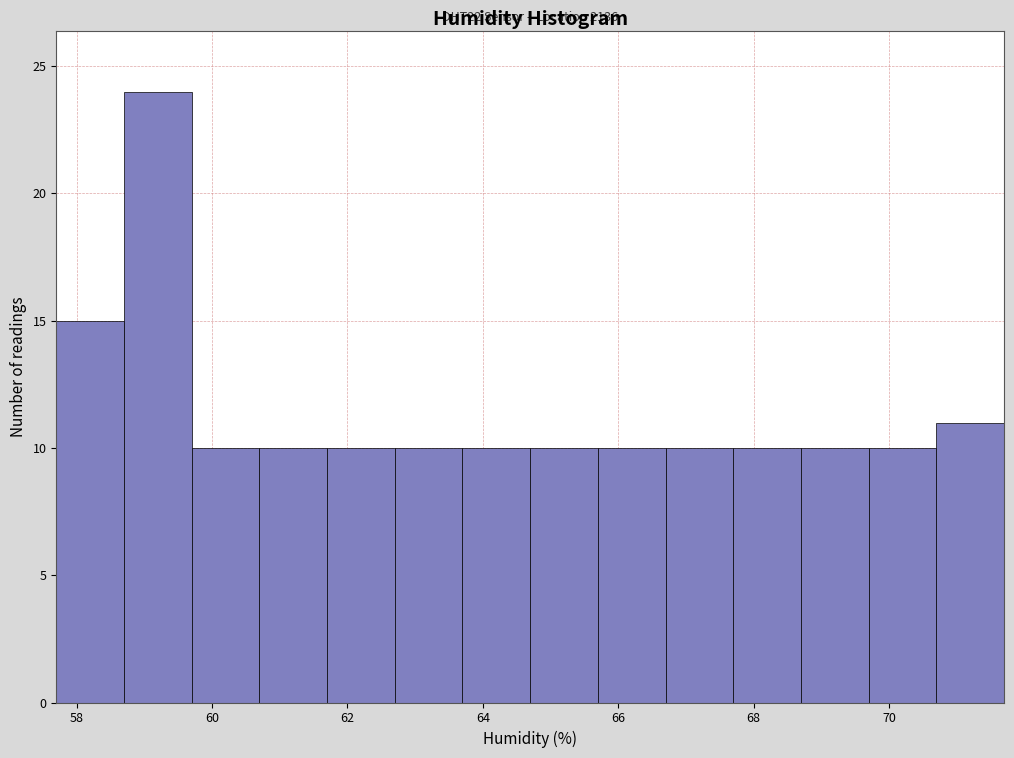

Which range on the x-axis has the tallest bar?

58.7 to 59.7